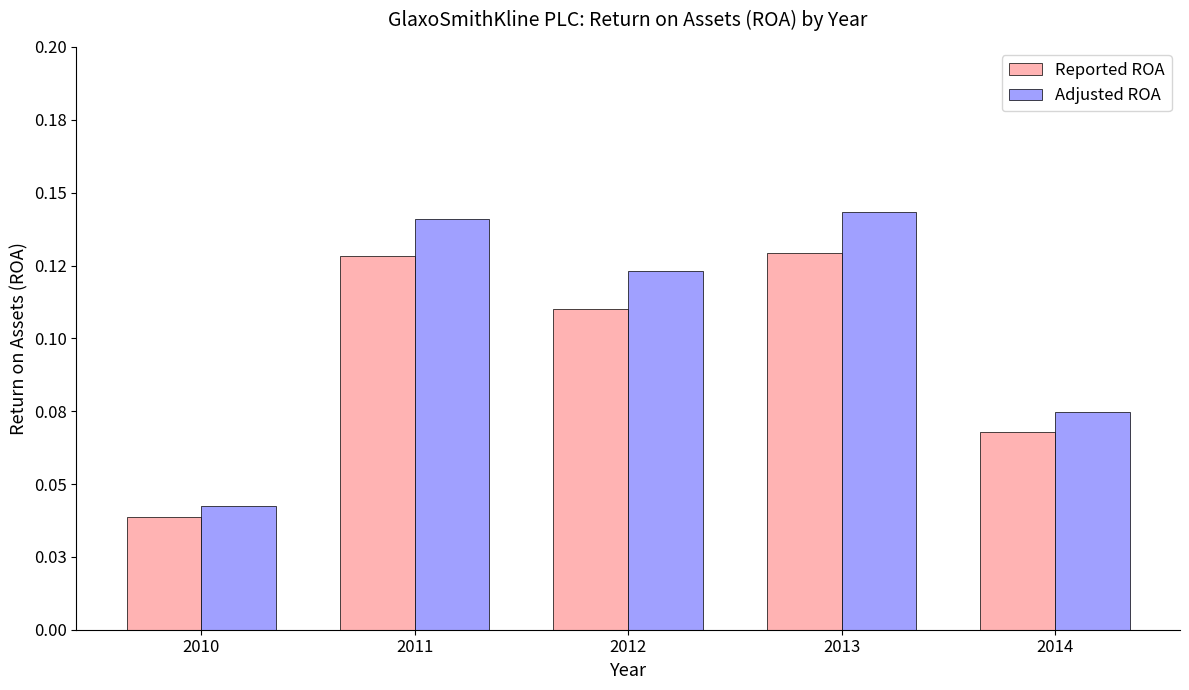

Reading right to left, transcribe all the data shown in this chart.

Reported ROA: 0.1	0.1	0.1	0.1	0.0
Adjusted ROA: 0.1	0.1	0.1	0.1	0.0